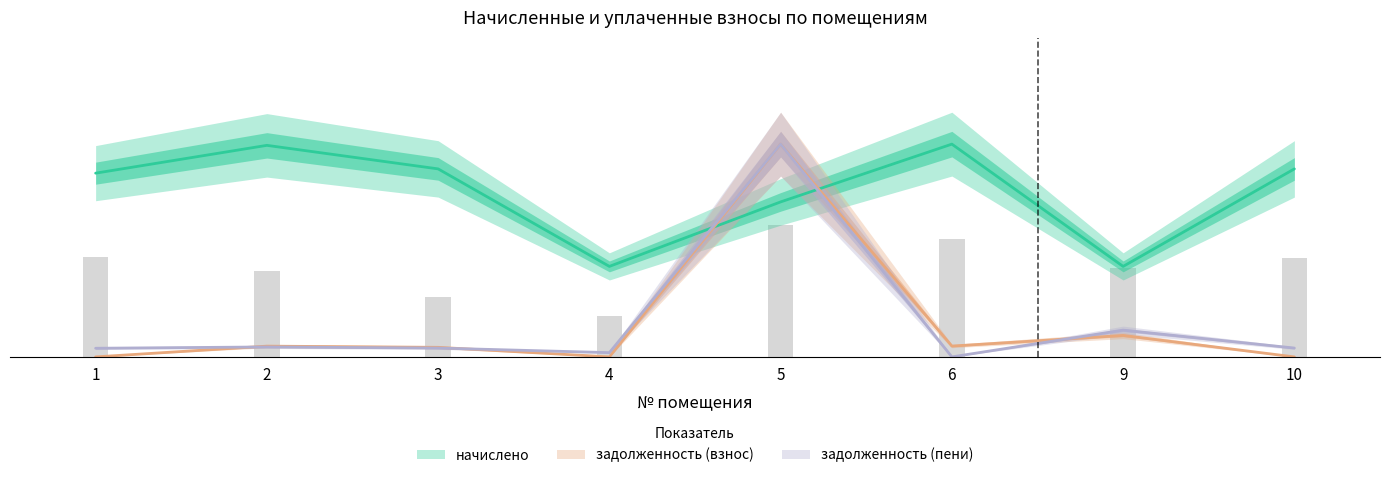

Which series has the largest range (max minus min)?

задолженность (взнос)